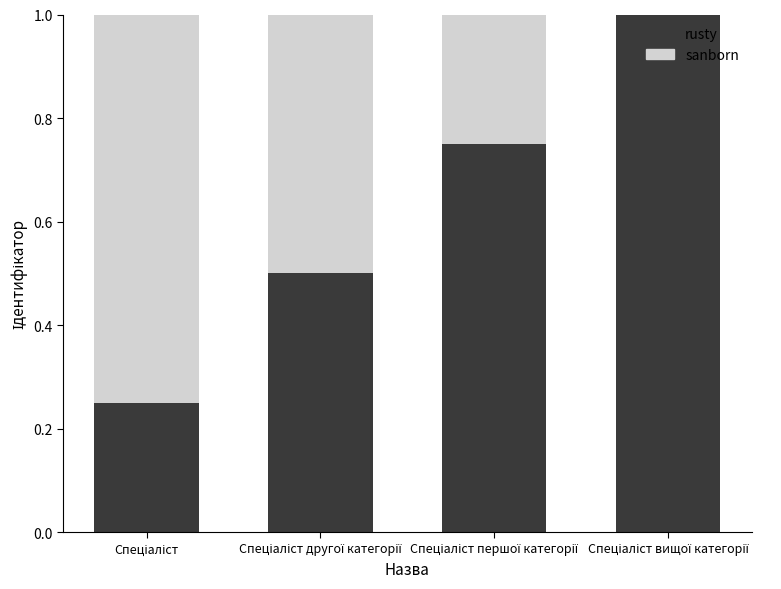

What are all the series names shown in the legend?

rusty, sanborn